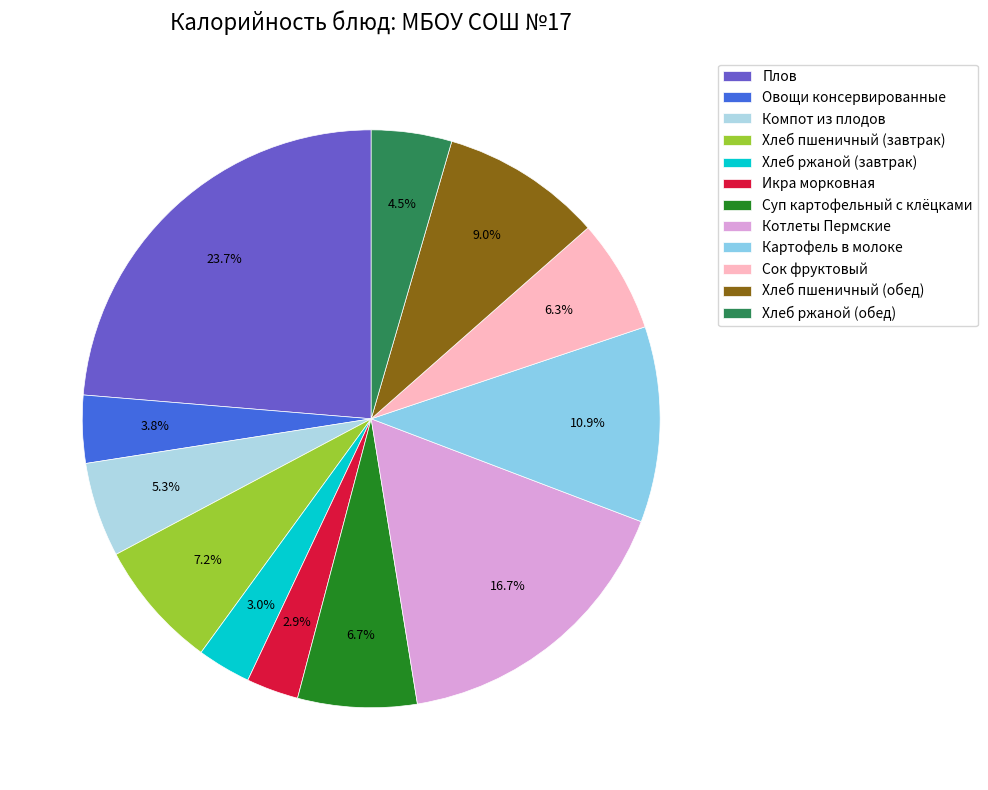

How much of the chart is everything except Котлеты Пермские?

83.3%